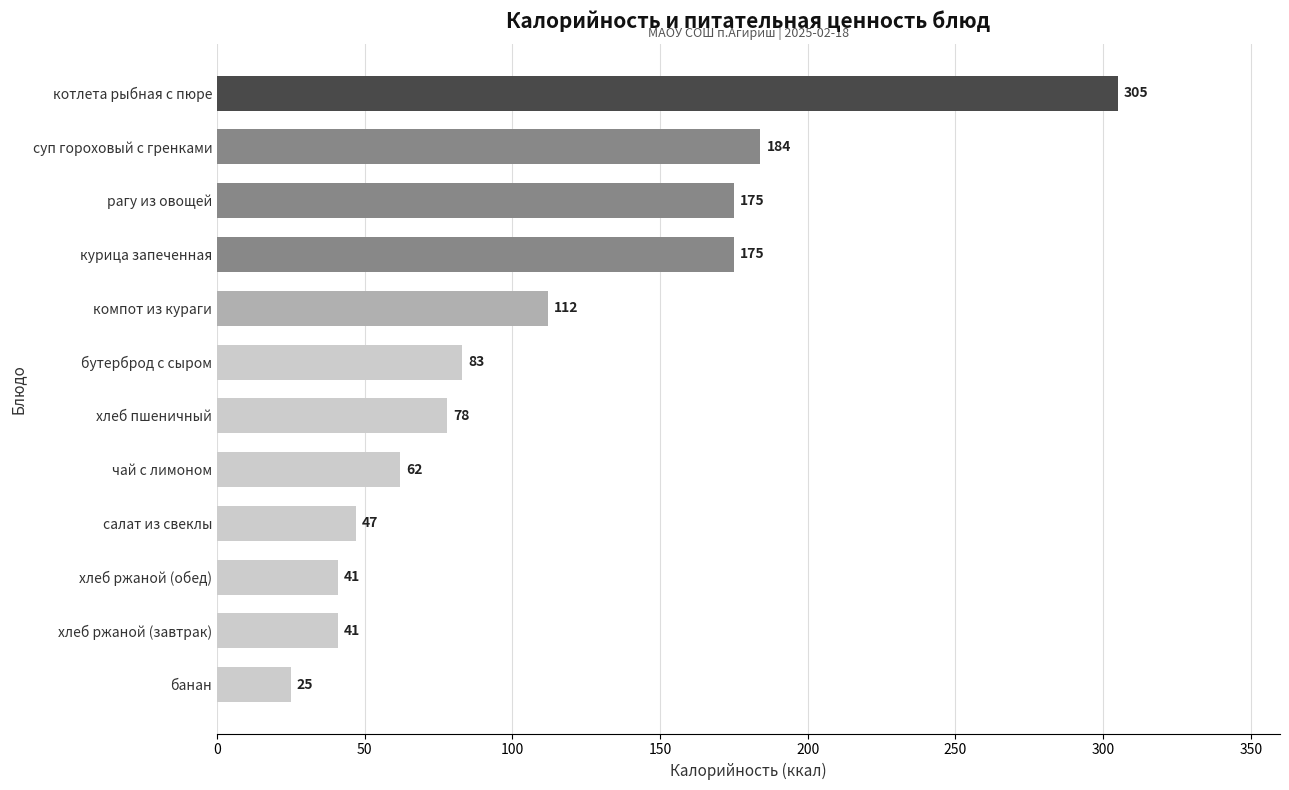

What is the sum of the values at компот из кураги and суп гороховый с гренками?

296